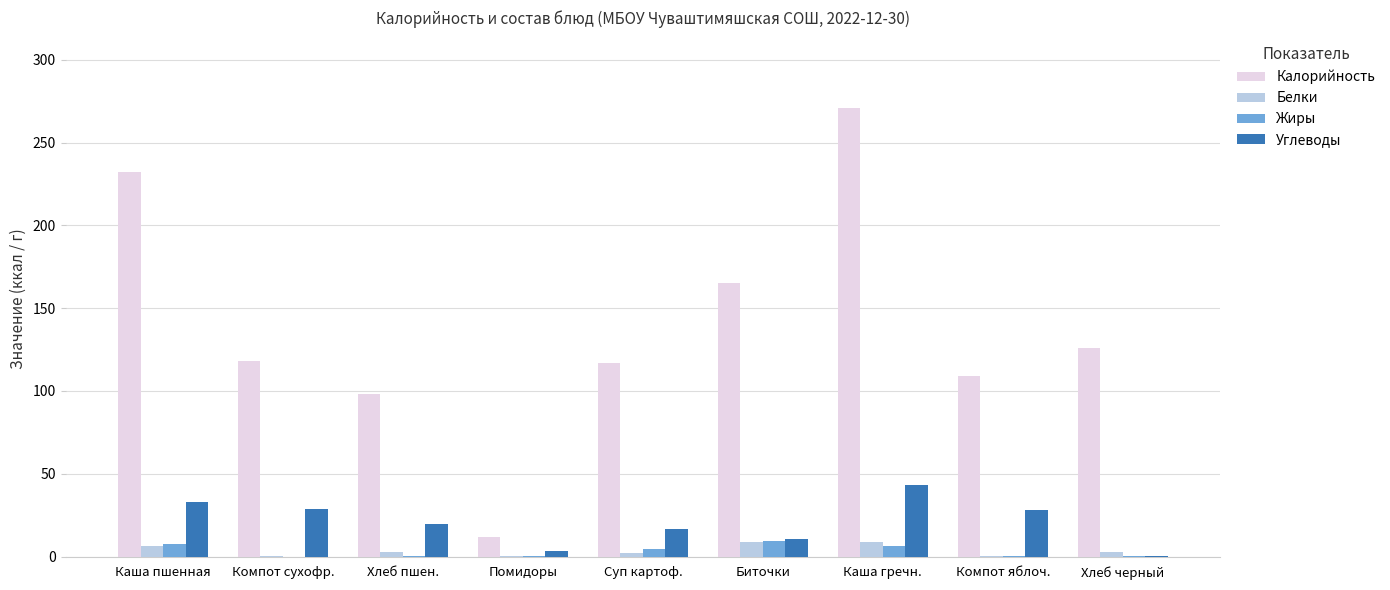

Between Хлеб пшен. and Каша гречн., which series saw the biggest shift?

Калорийность